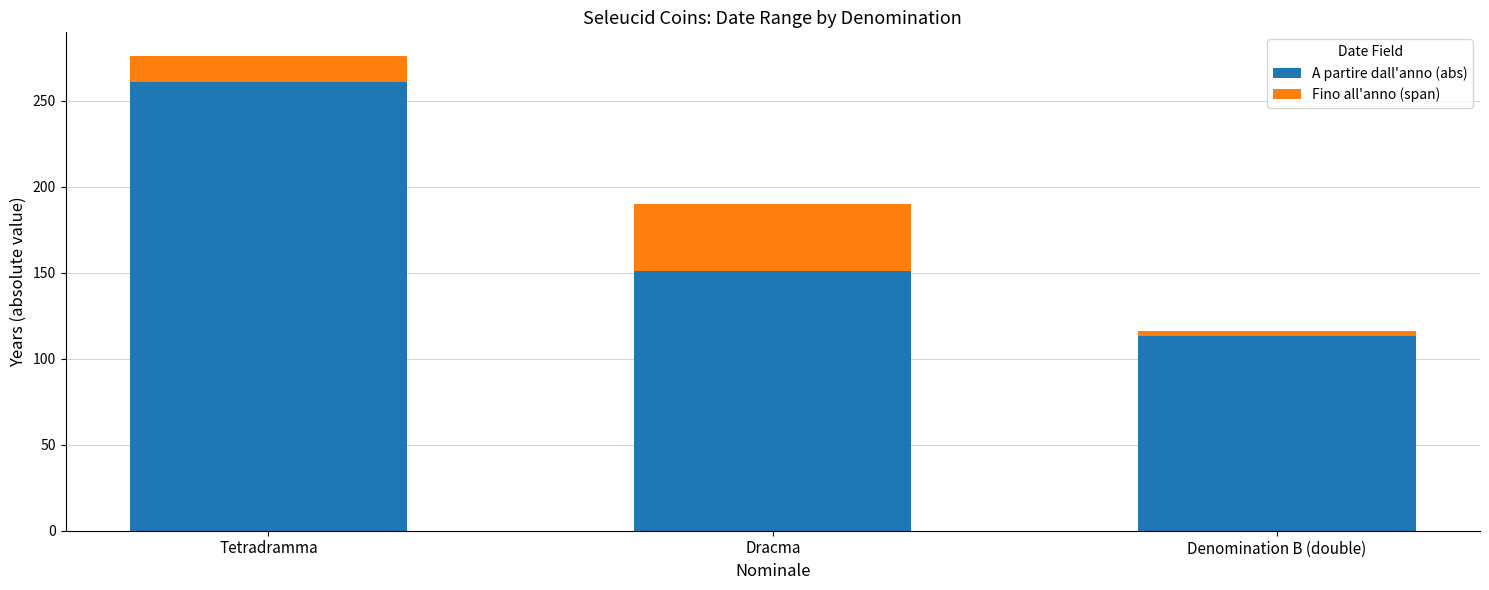

At which label is A partire dall'anno (abs) closest to 187?

Dracma